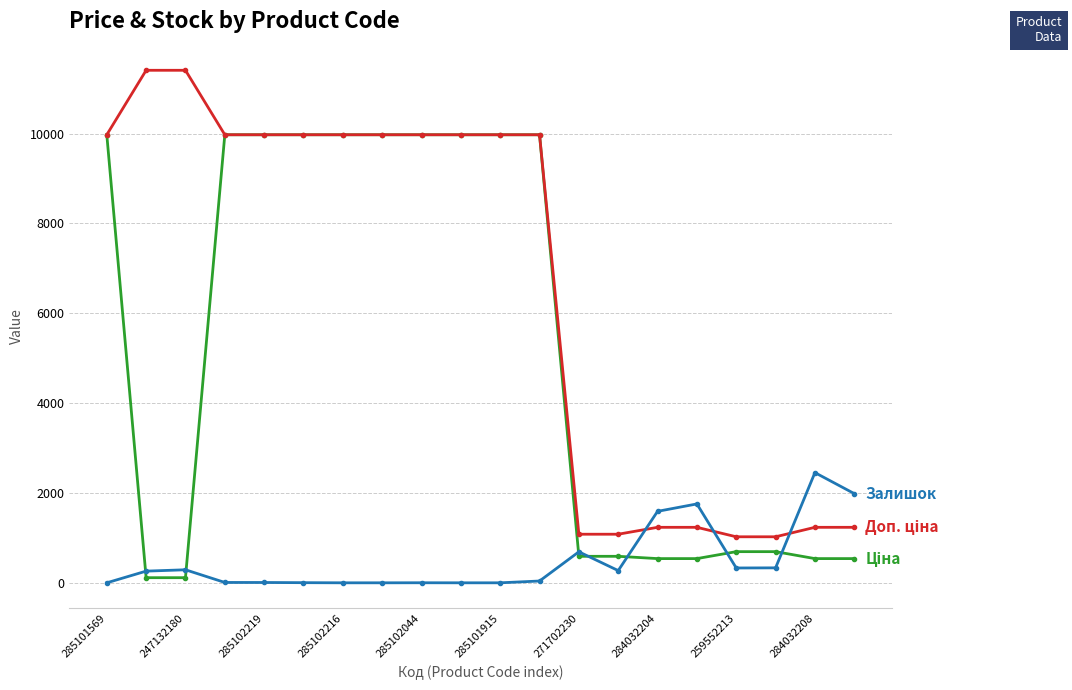

What is the greatest value displayed?

11410.0